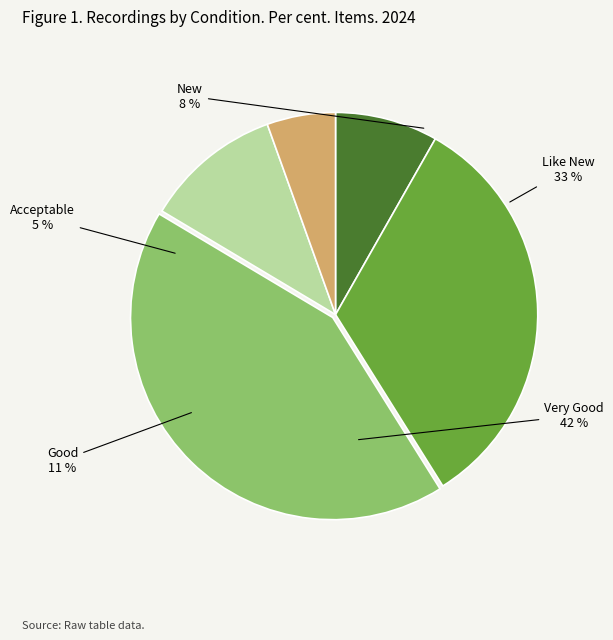

Is there any slice that represents more than half of the pie?

No